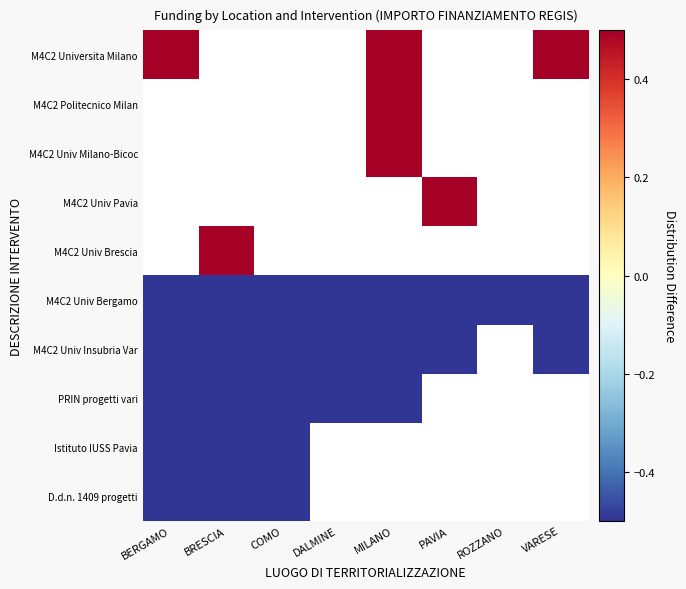

The value of PRIN progetti vari at COMO is -0.4. True or false?

False